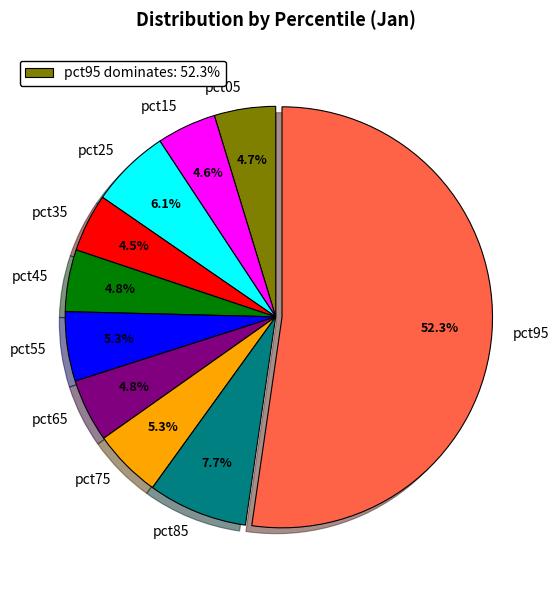

To the nearest percent, what is the average slice percentage?

10%